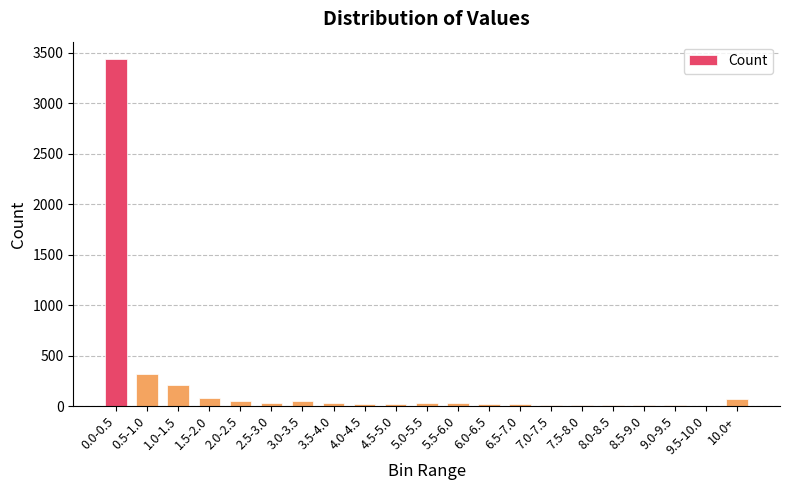

What is the greatest value displayed?

3439